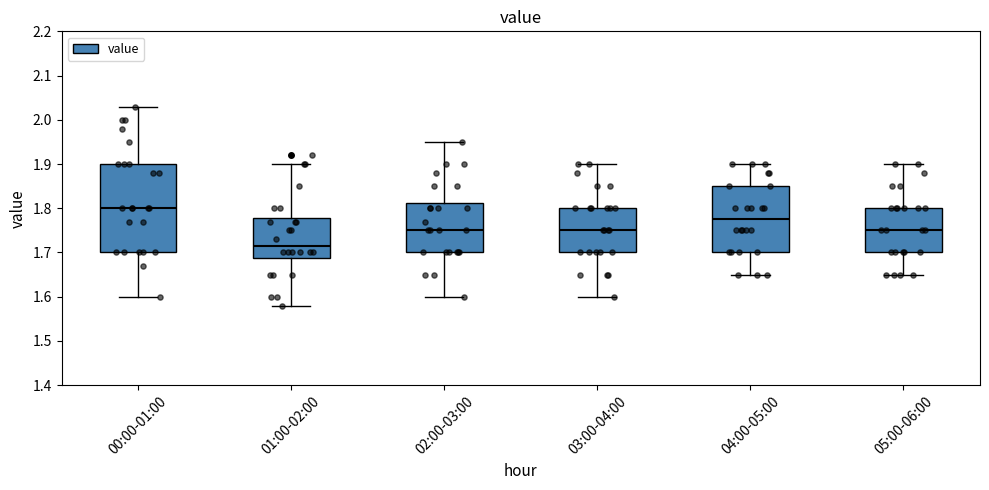

Reading left to right, transcribe this box plot: for each box, give where its median line is, the range the box spans, and where its two whiskers end, as read against the y-axis. The values are not printed on the chart, so give them approximately, as read against the axis.

00:00-01:00: median 1.80, box 1.70 to 1.90, whiskers 1.60 to 2.03
01:00-02:00: median 1.72, box 1.69 to 1.78, whiskers 1.58 to 1.90
02:00-03:00: median 1.75, box 1.70 to 1.81, whiskers 1.60 to 1.95
03:00-04:00: median 1.75, box 1.70 to 1.80, whiskers 1.60 to 1.90
04:00-05:00: median 1.78, box 1.70 to 1.85, whiskers 1.65 to 1.90
05:00-06:00: median 1.75, box 1.70 to 1.80, whiskers 1.65 to 1.90